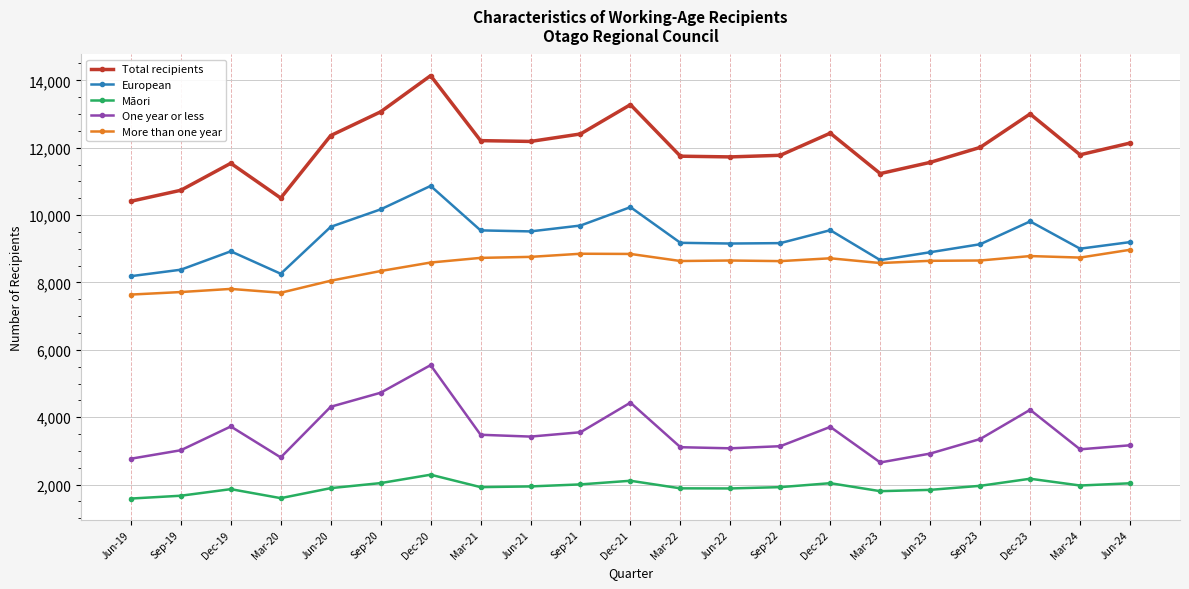

At which category is the sum across all series the highest?

Dec-20